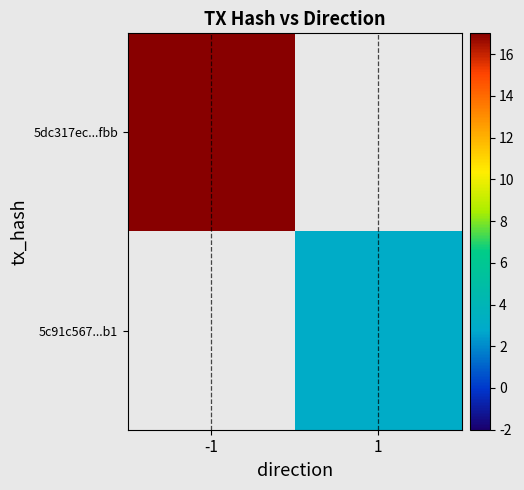

List the labels in order of 5c91c567...b1 value, smallest first.

-1, 1